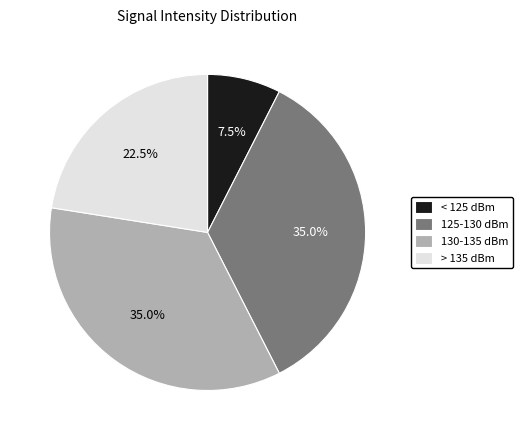

What is the smallest slice in the pie chart?

< 125 dBm